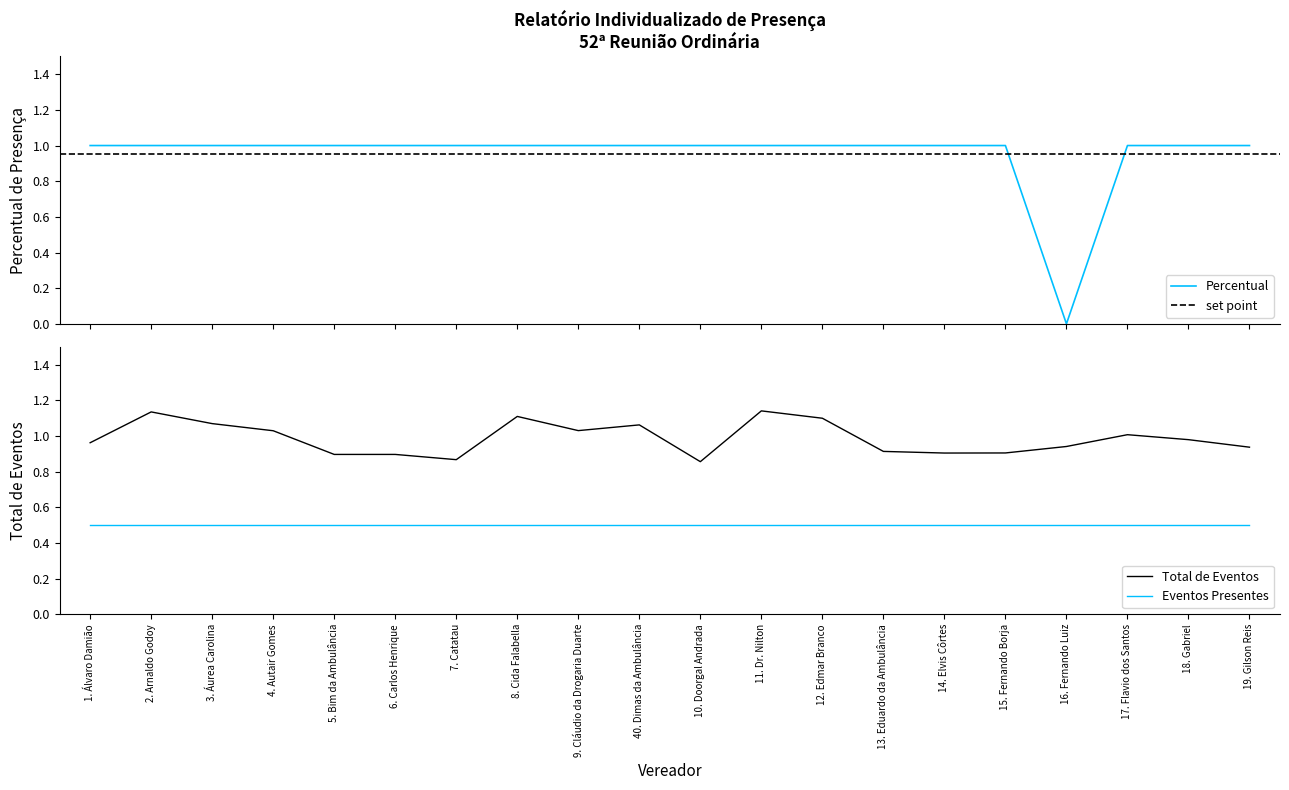

True or false: the data has more than 2 interior local peaks.

False